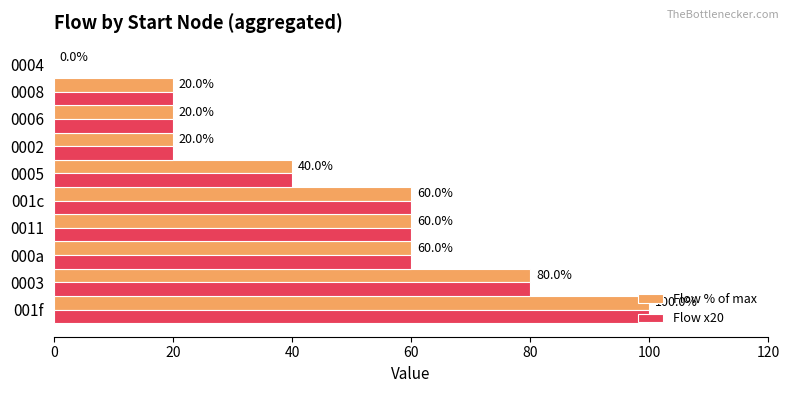

What is the total value across all series at 0002?

40